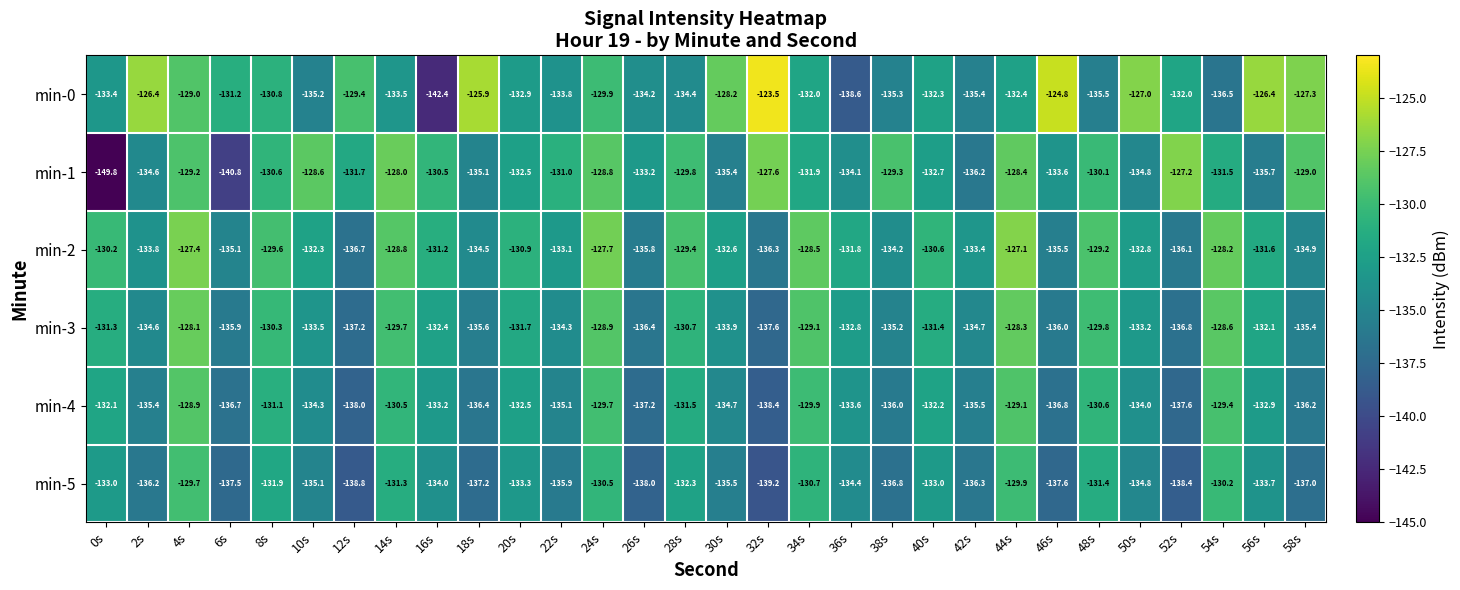

What value does the min-4 series have at 34s?

-129.9